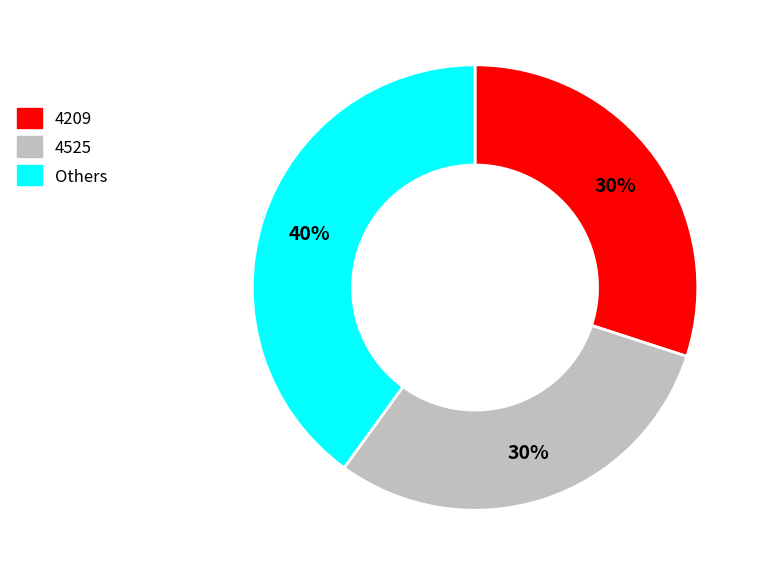

To the nearest percent, what is the average slice percentage?

33%